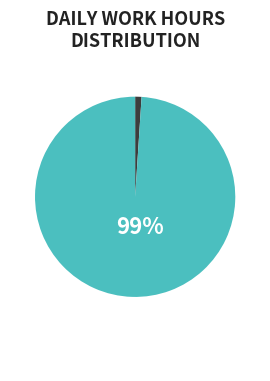

Does any single category account for the majority?

Yes